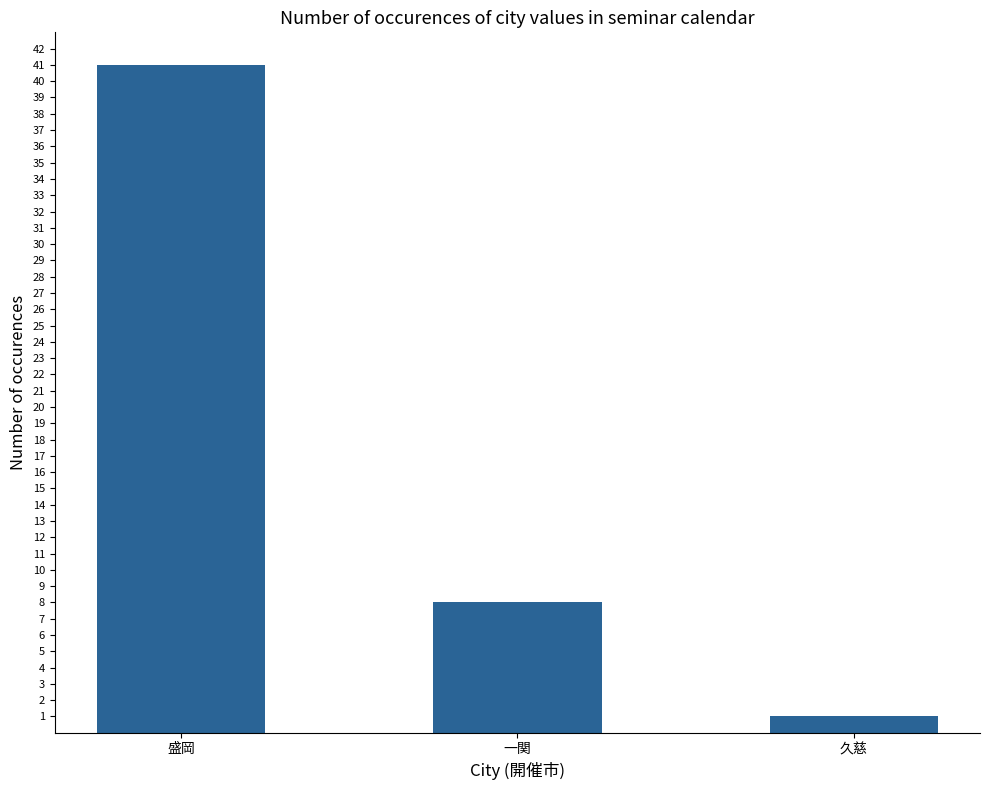

Rank the categories by value from lowest to highest.

久慈, 一関, 盛岡